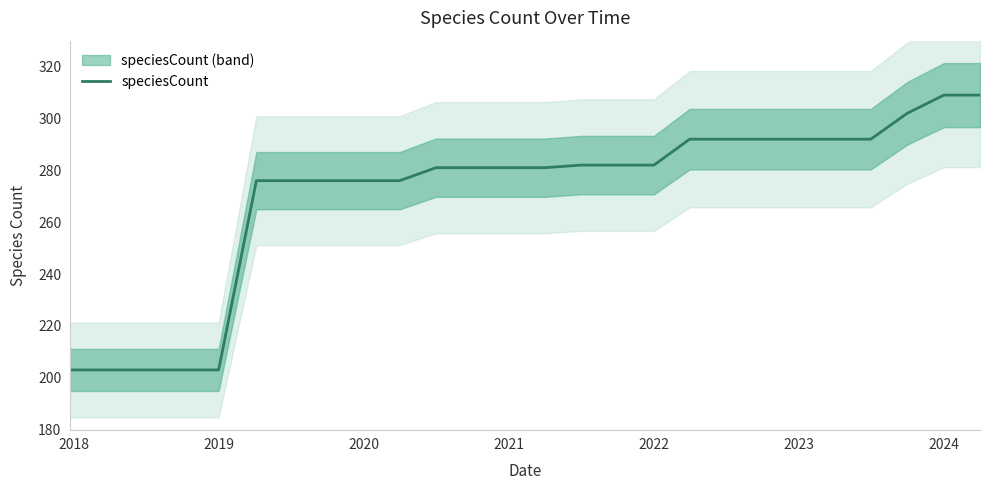

What is the minimum value for speciesCount?

203